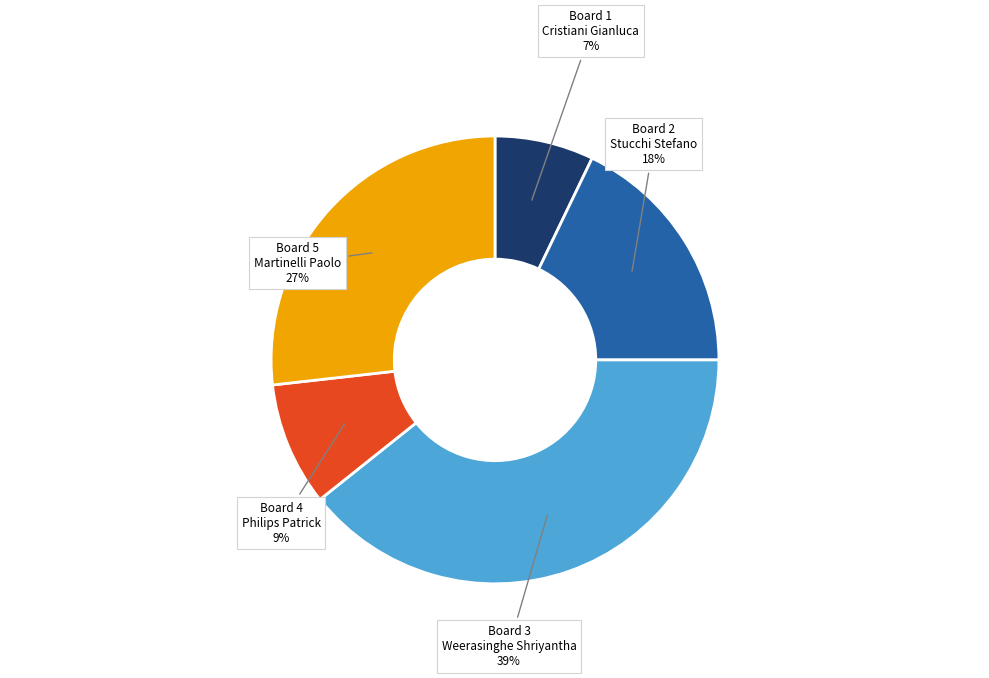

Does any single category account for the majority?

No